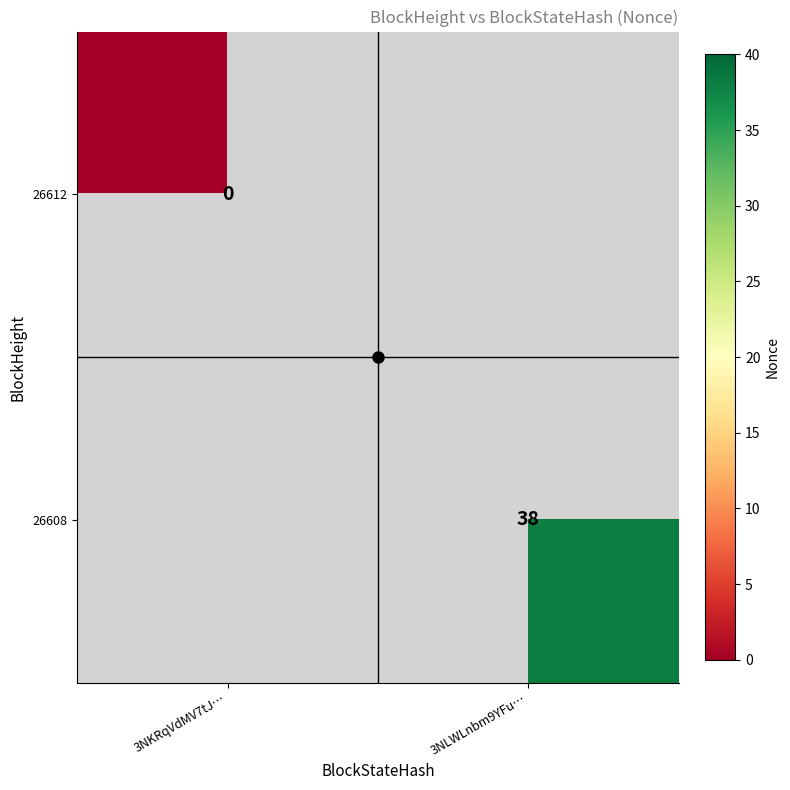

List the series in order of their overall mean, lowest first.

26612, 26608